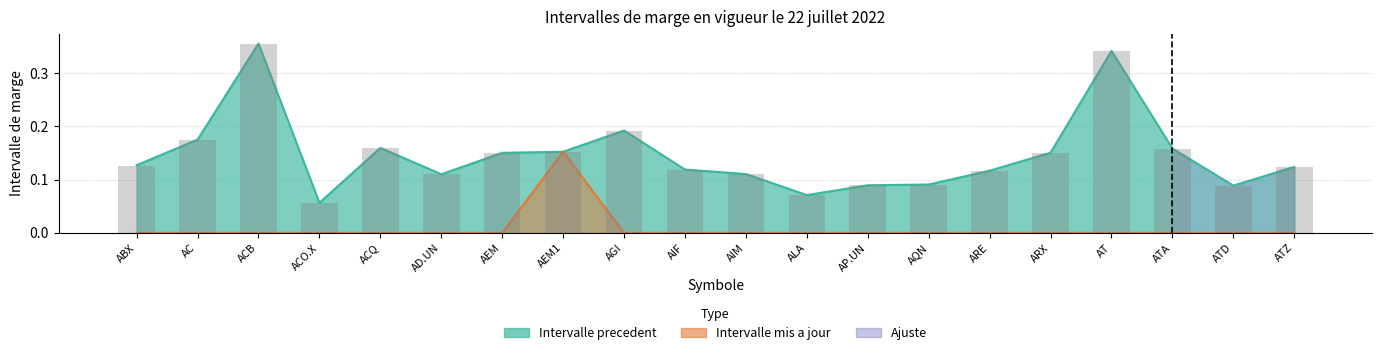

True or false: the data shows 0.2 at AEM1.

True